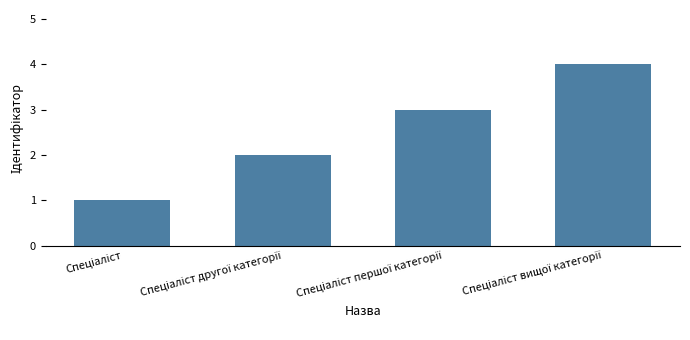

What is the sum of all values?

10